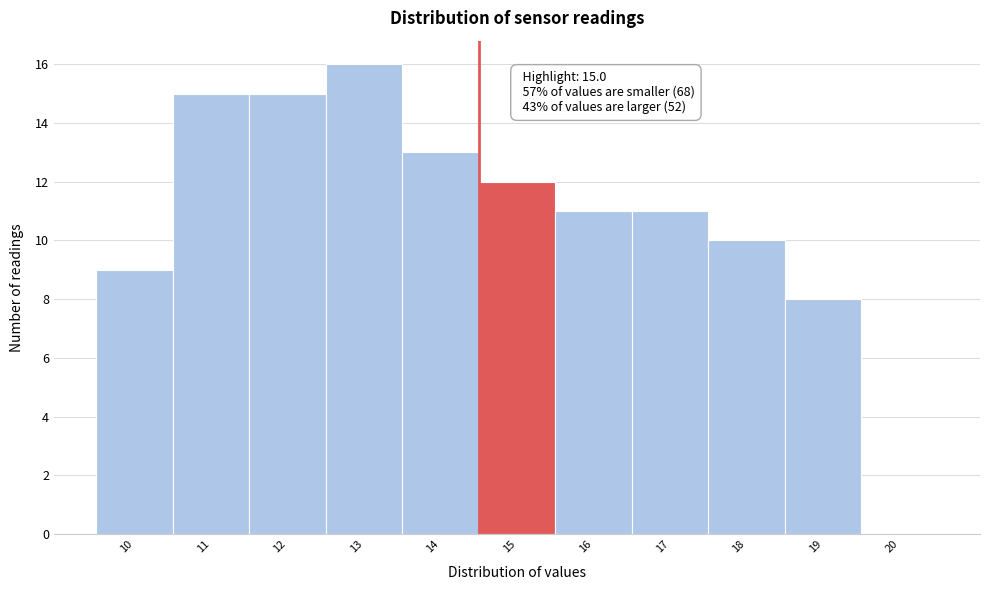

Reading left to right, list all the values displayed in this chart.

10=9	11=15	12=15	13=16	14=13	15=12	16=11	17=11	18=10	19=8	20=0